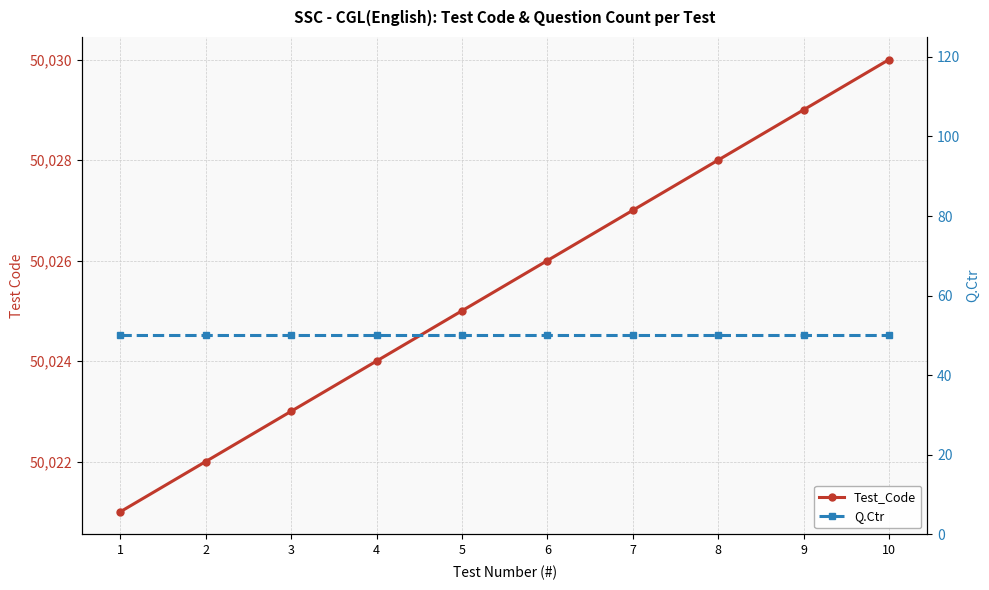

Which series has the largest range (max minus min)?

Test_Code